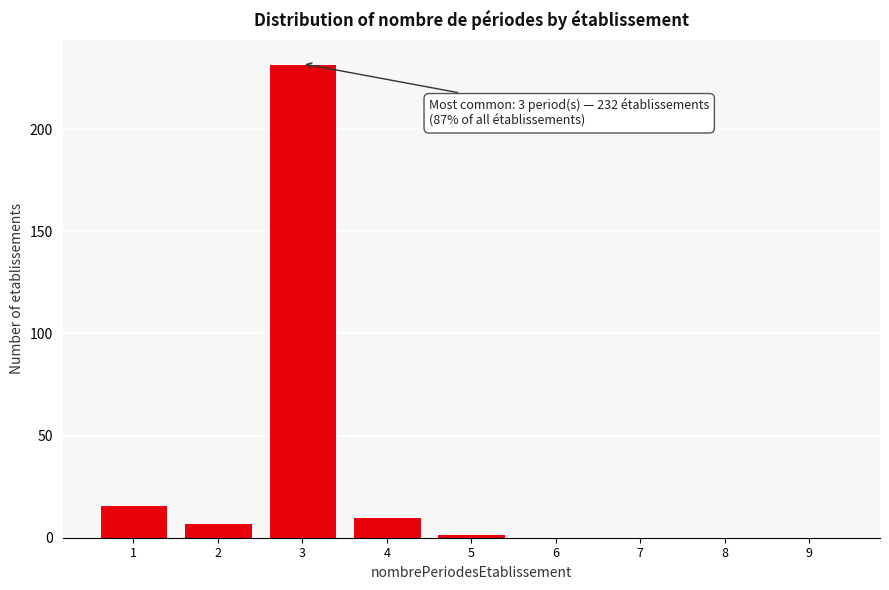

Reading left to right, extract all data points from this chart.

1=16	2=7	3=232	4=10	5=2	6=0	7=0	8=0	9=0